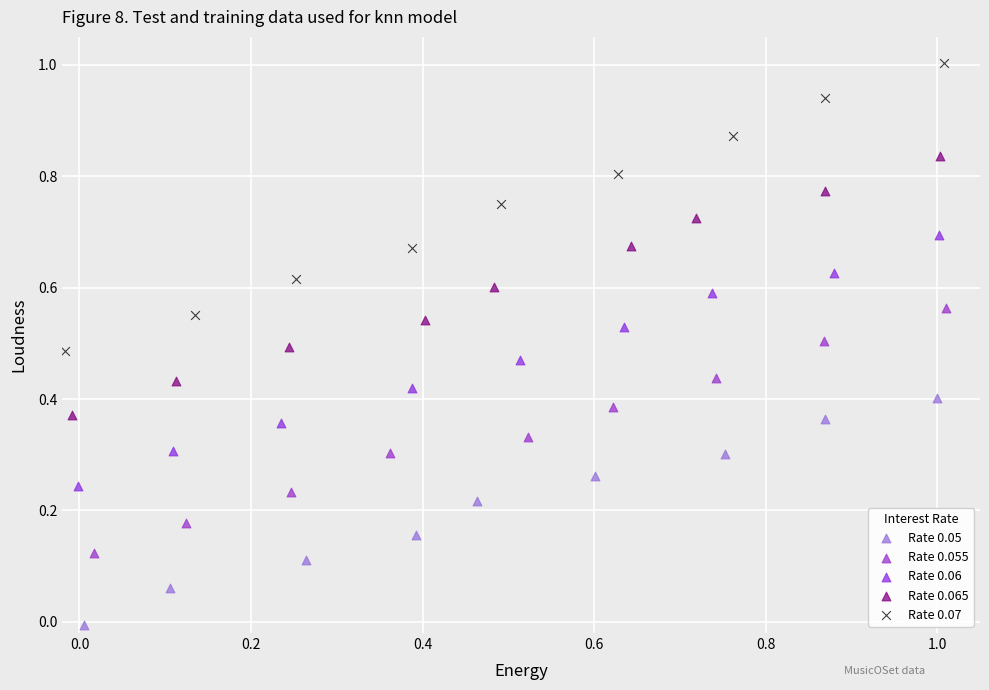

What are all the series names shown in the legend?

Rate 0.05, Rate 0.055, Rate 0.06, Rate 0.065, Rate 0.07